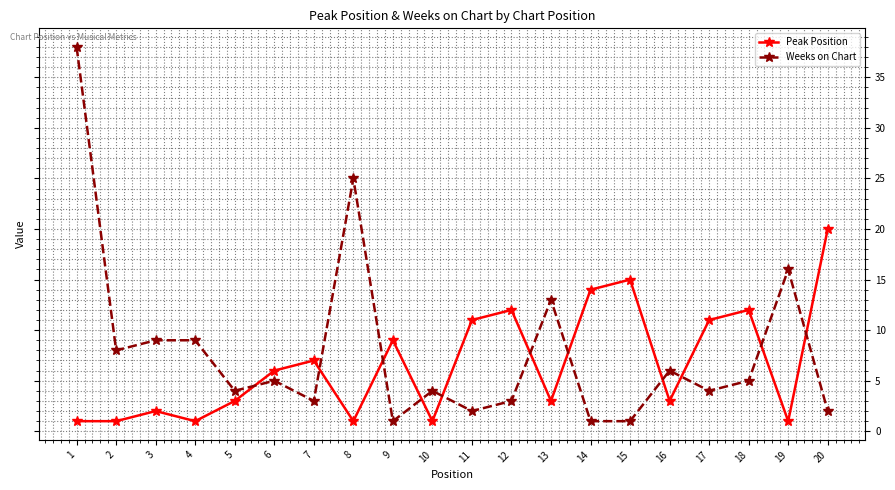

Where do Weeks on Chart and Peak Position first cross each other?

5 and 6